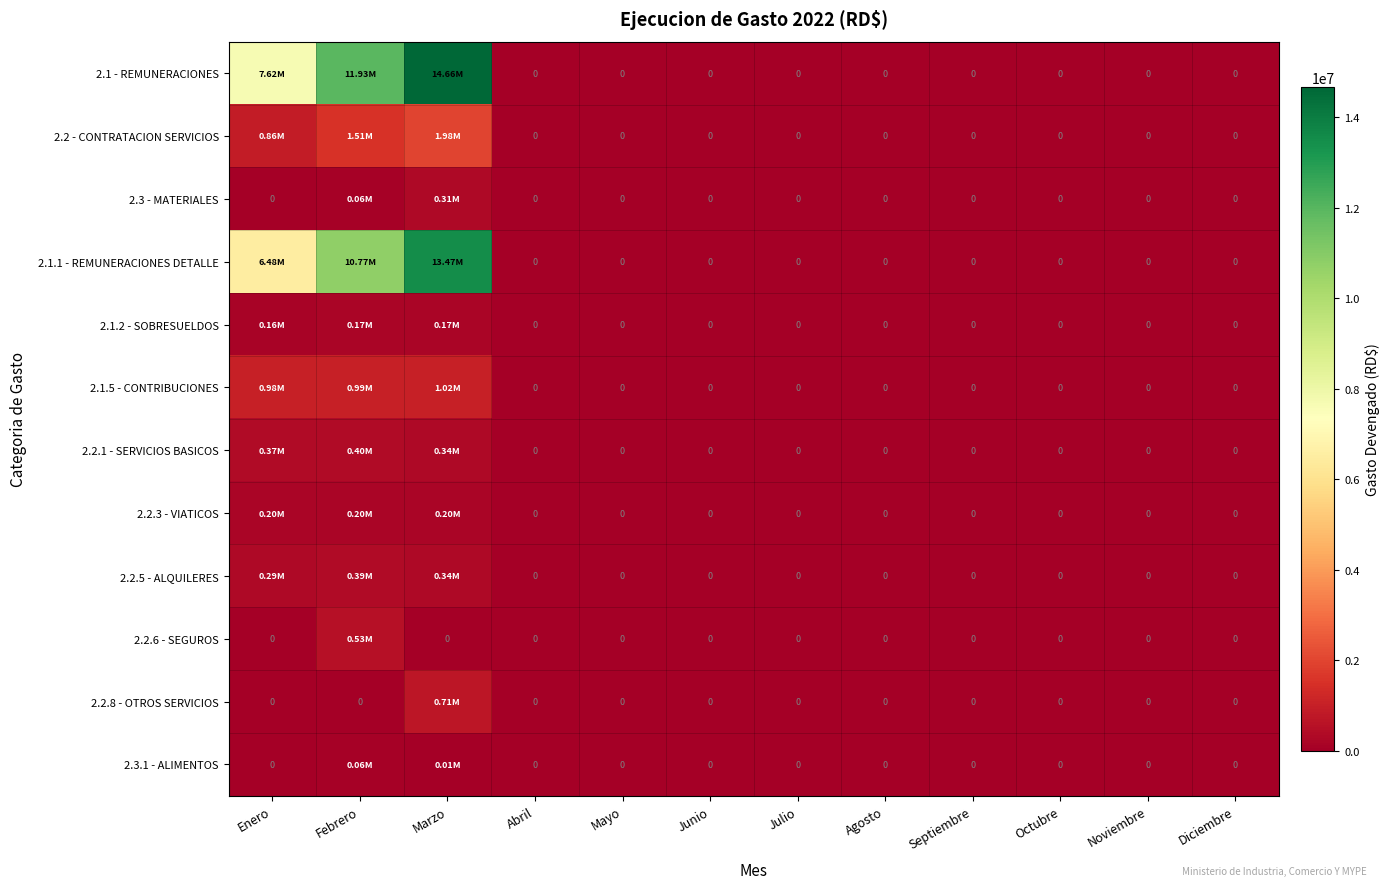

What is the sum of all 2.2.6 - SEGUROS values?

530000.0